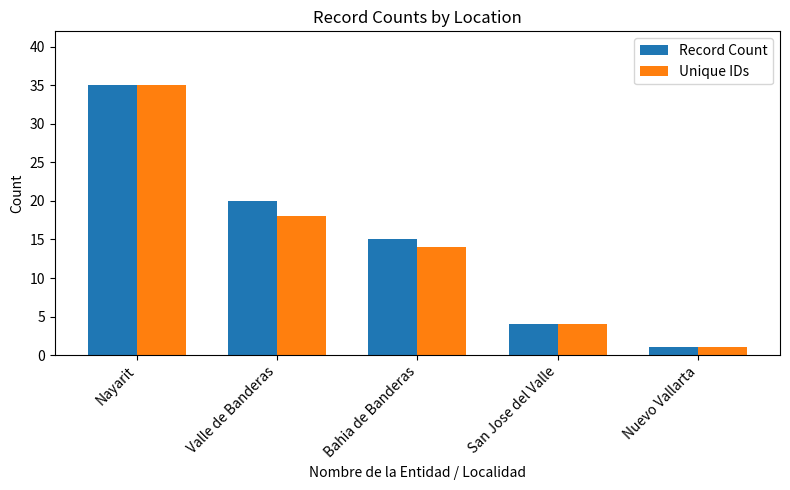

Does the chart contain any negative values?

No